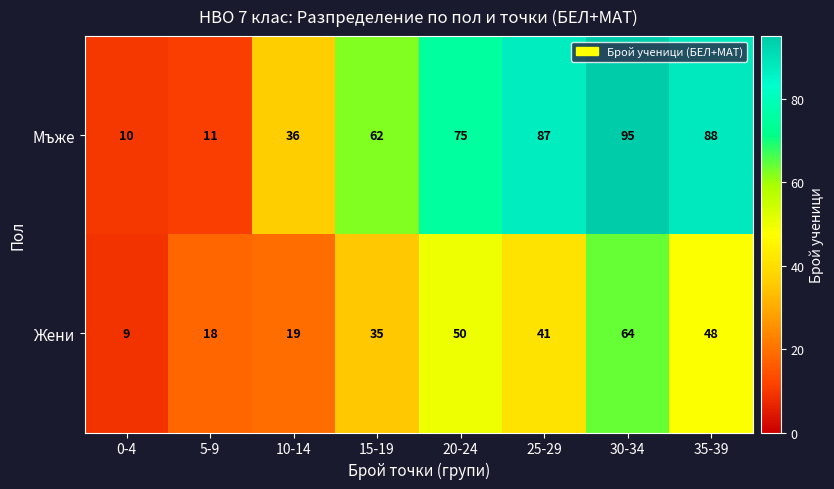

Reading left to right, extract all data points from this chart.

Мъже: 10	11	36	62	75	87	95	88
Жени: 9	18	19	35	50	41	64	48